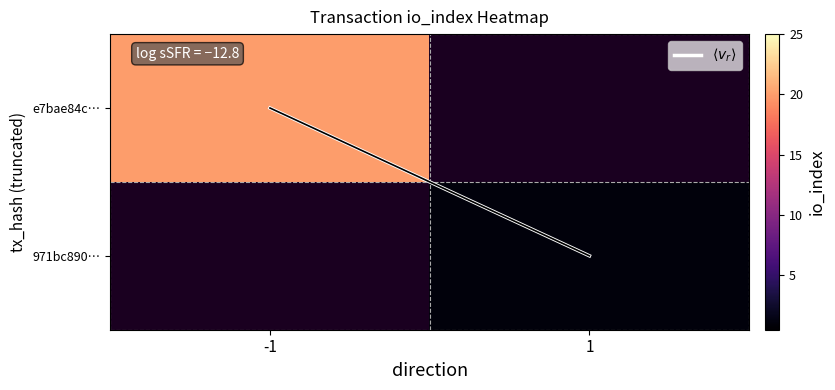

How many values in e7bae84c… are above zero?

1